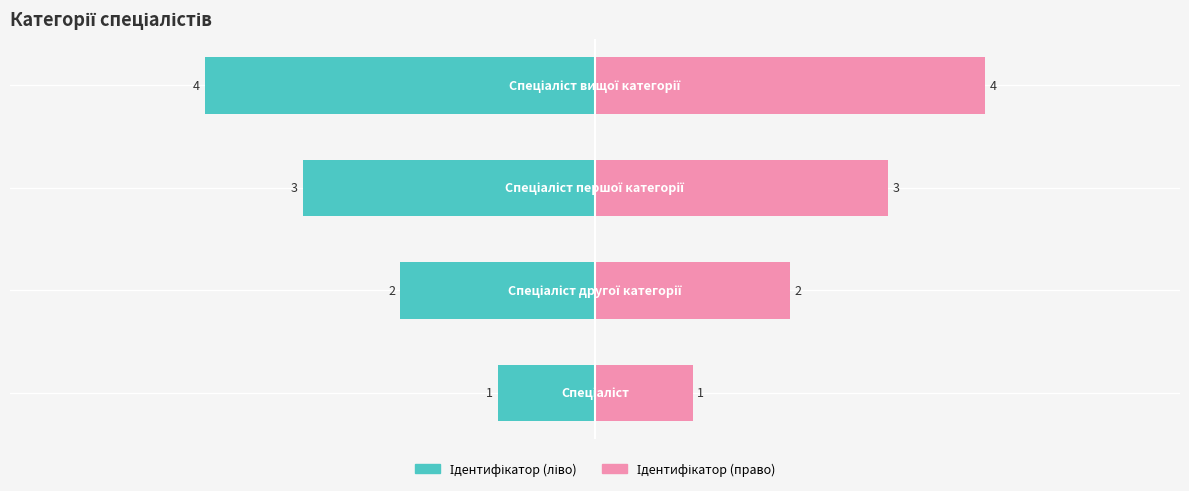

List the labels in order of value, largest first.

Спеціаліст вищої категорії, Спеціаліст першої категорії, Спеціаліст другої категорії, Спеціаліст